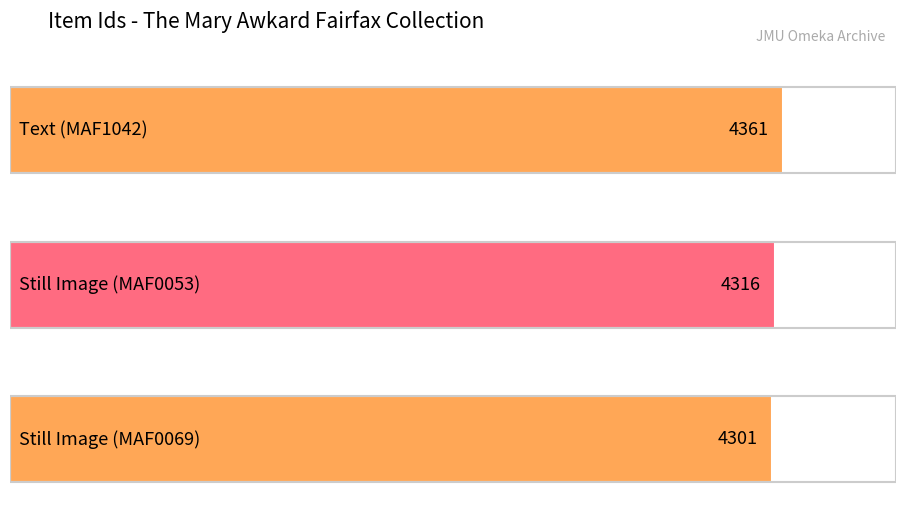

What is the sum of the values at Text (MAF1042) and Still Image (MAF0053)?

8677